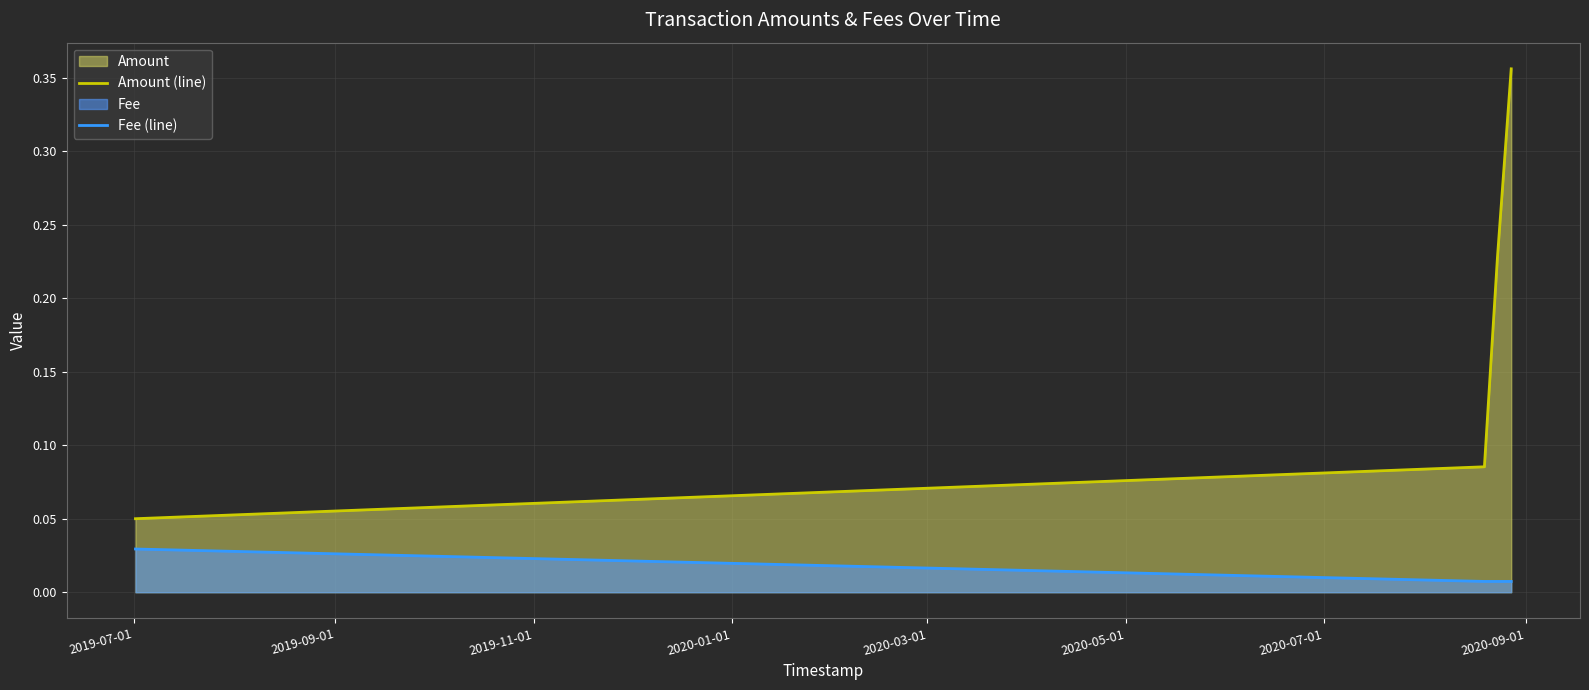

Which series has the largest range (max minus min)?

Amount (line)